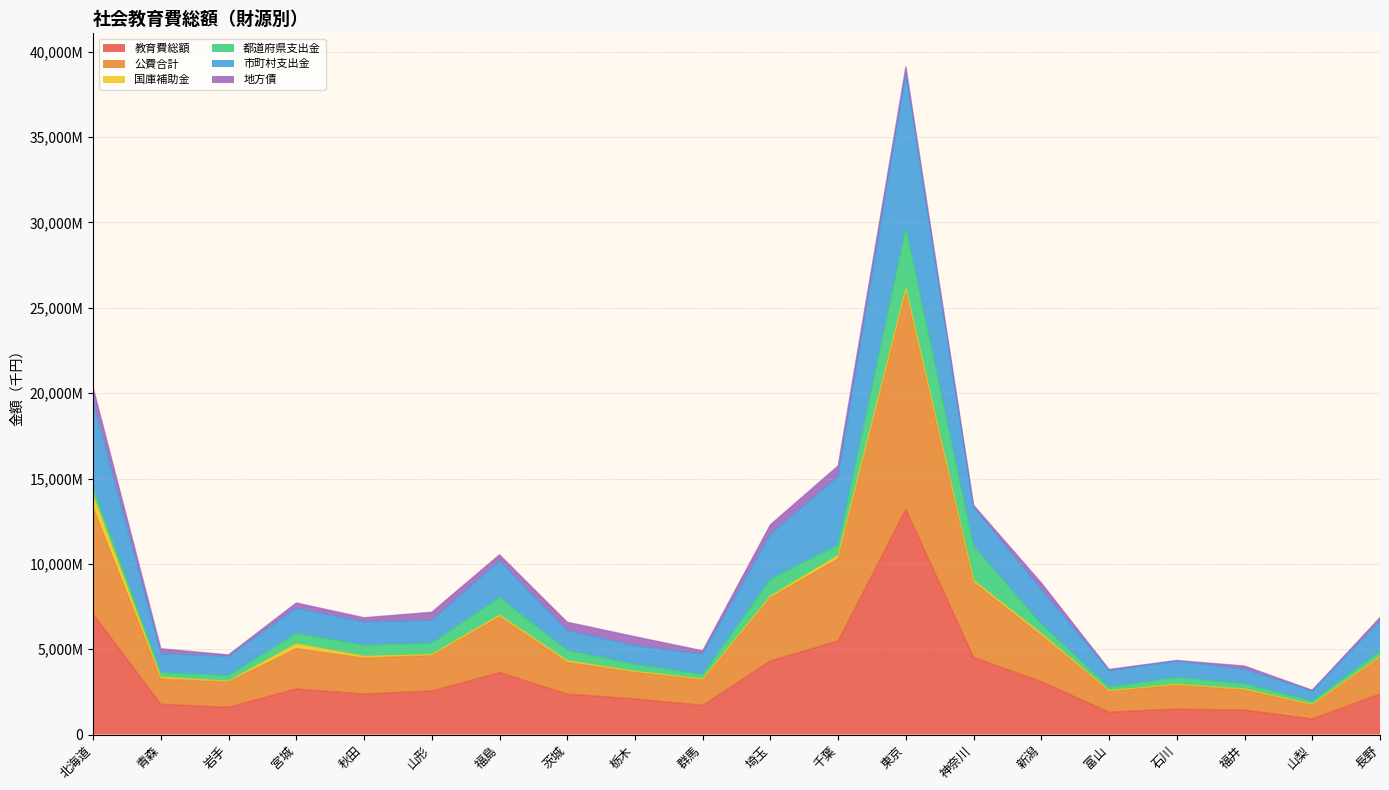

What is the maximum value shown in the chart?

38687425